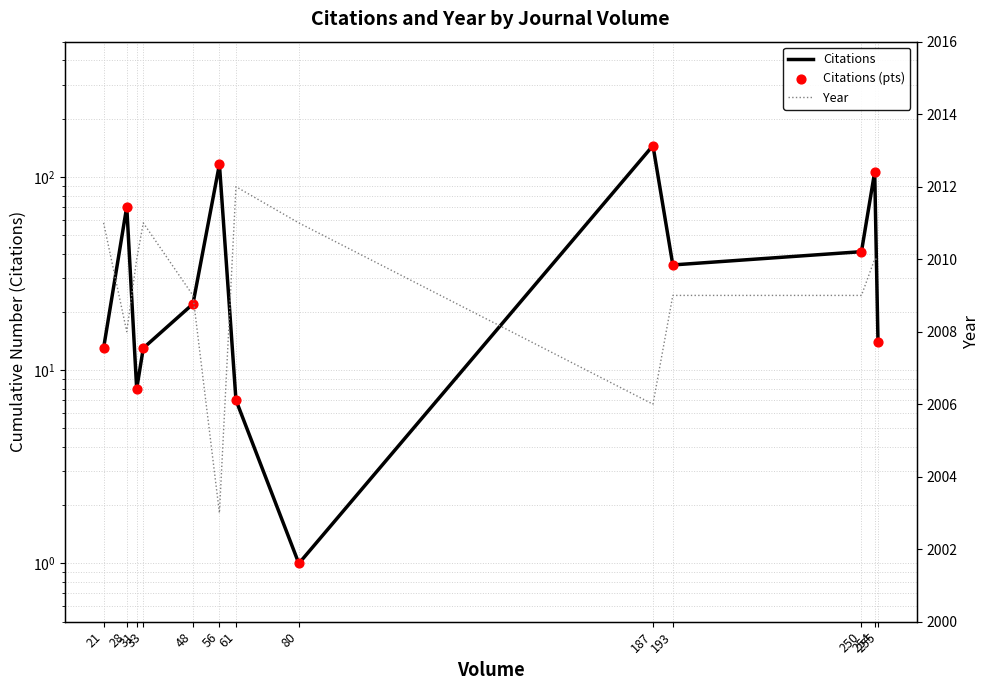

What is the total value across all series at 31?

2026